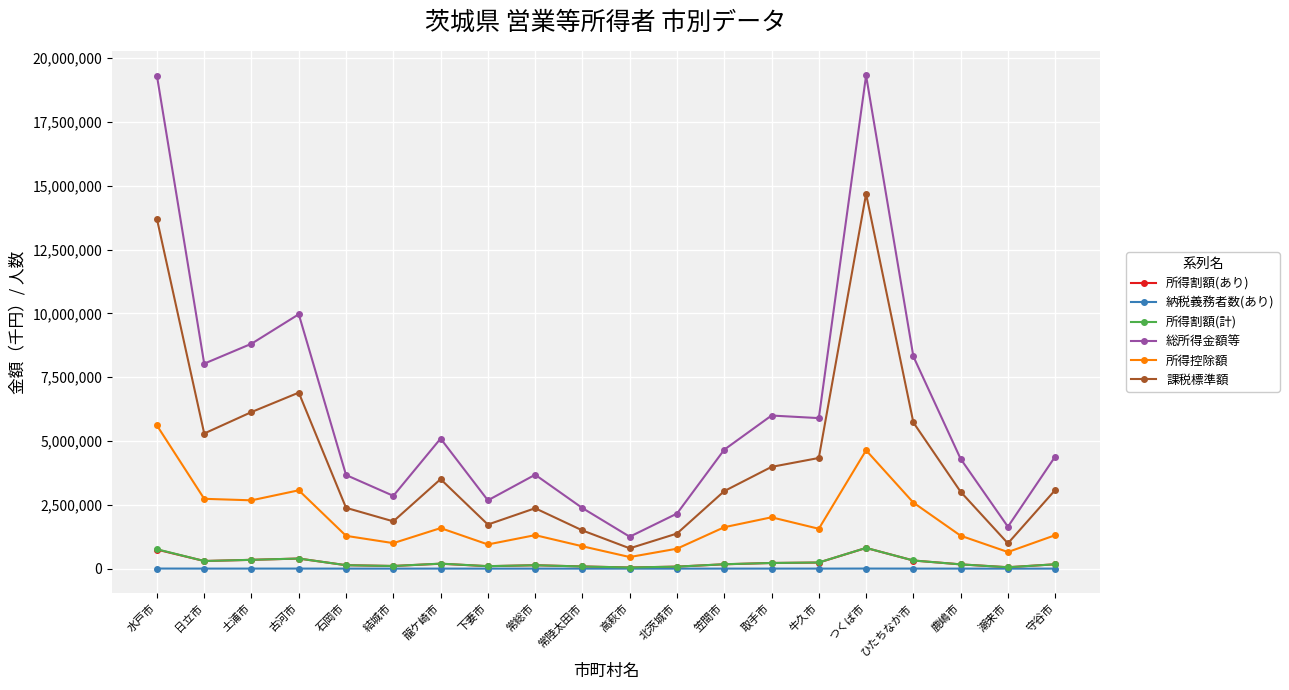

At which category does 所得控除額 reach its first local peak?

古河市